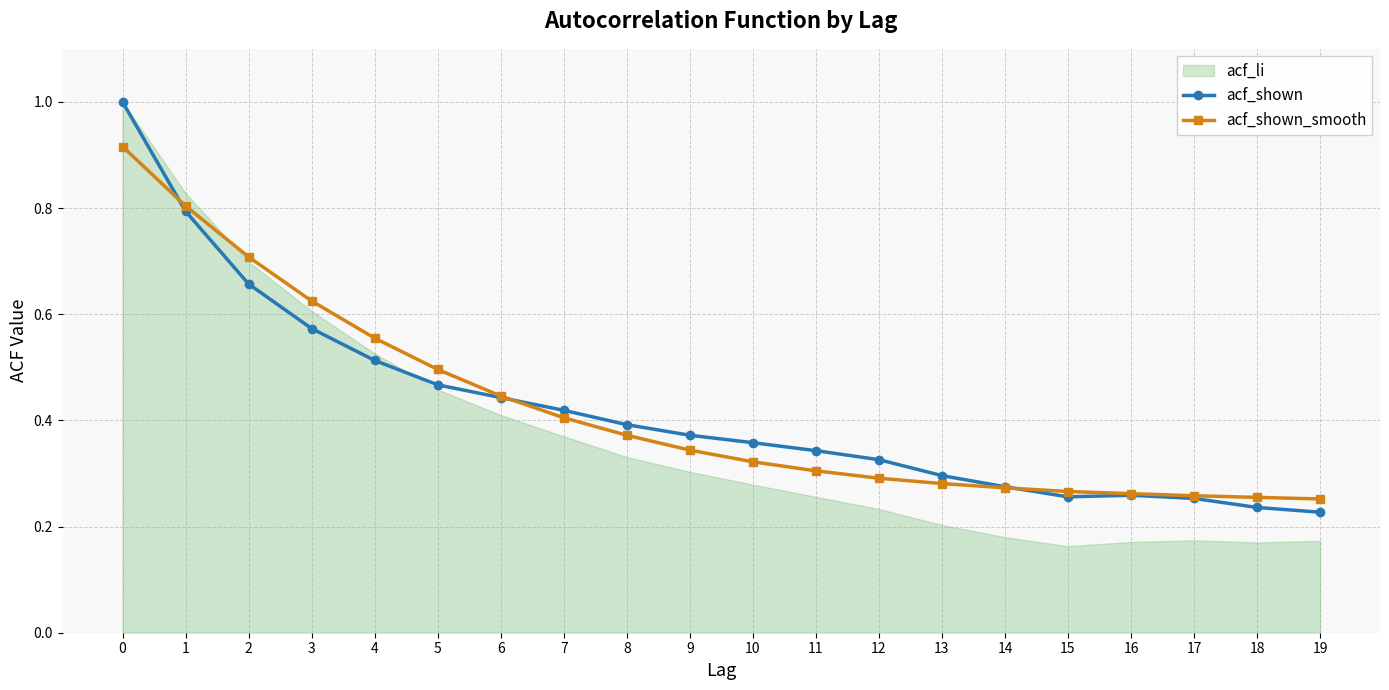

The value of acf_shown at 2 is 0.3. True or false?

False